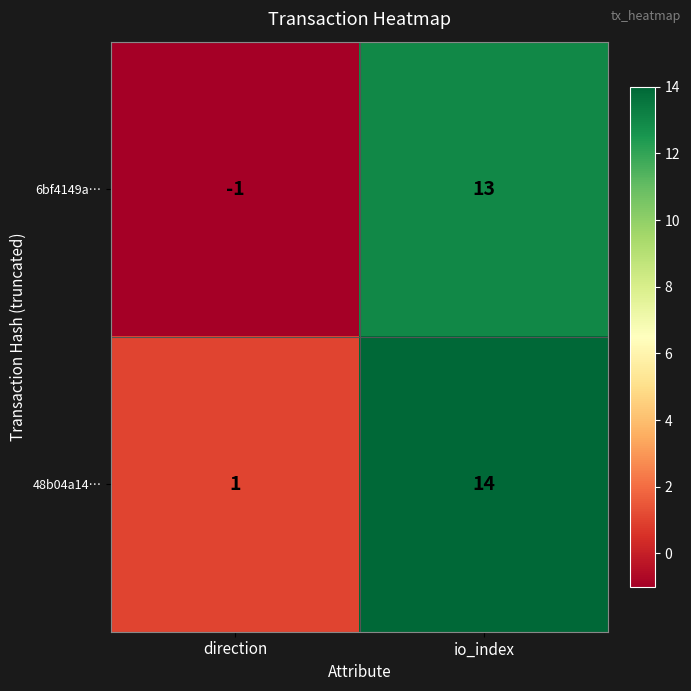

Count the number of data series in this chart.

2